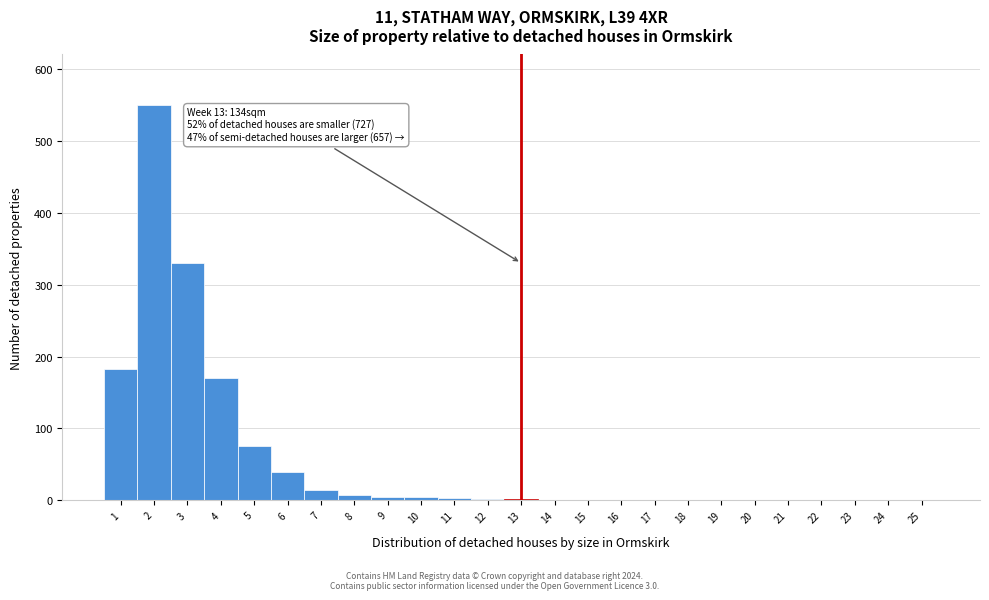

Over which range of the x-axis is the bar tallest?

1.5 to 2.5